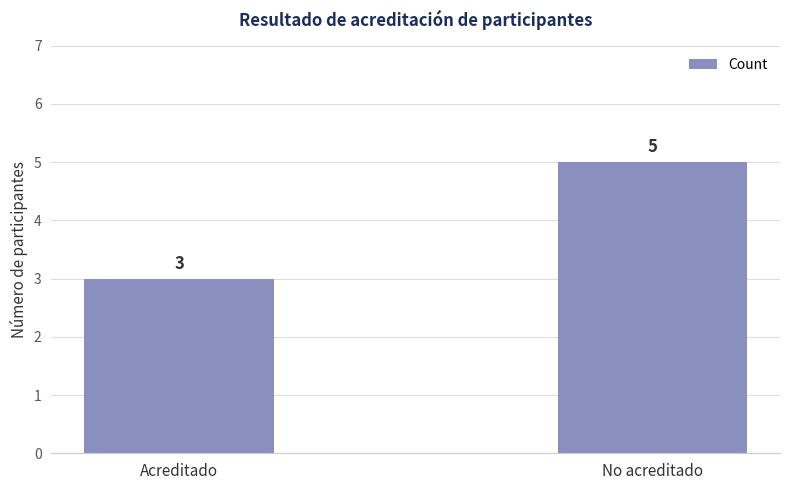

Approximately how many times larger is the value at Acreditado compared to No acreditado?

0.6